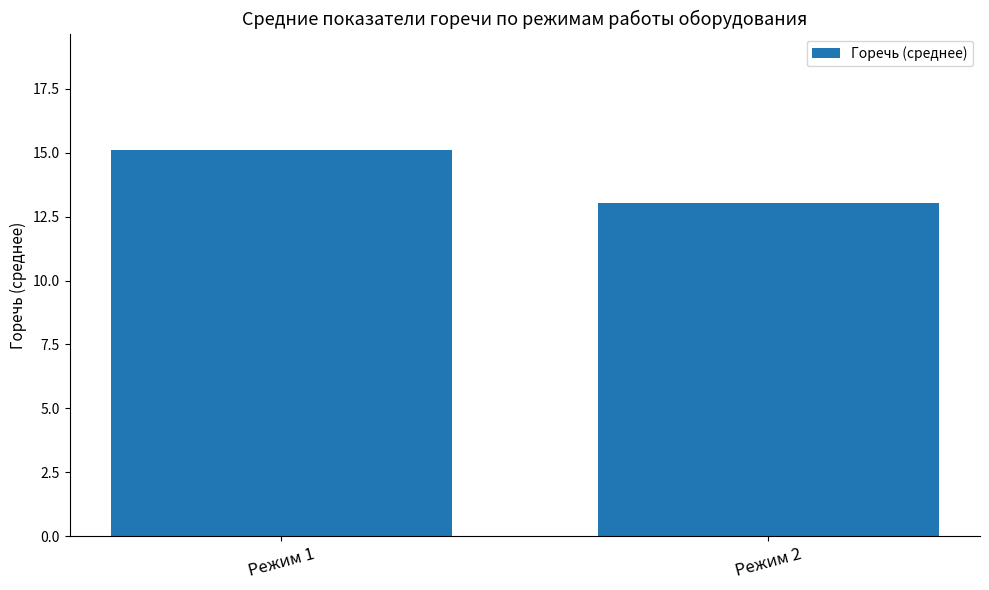

At which label does the data first exceed 15?

Режим 1